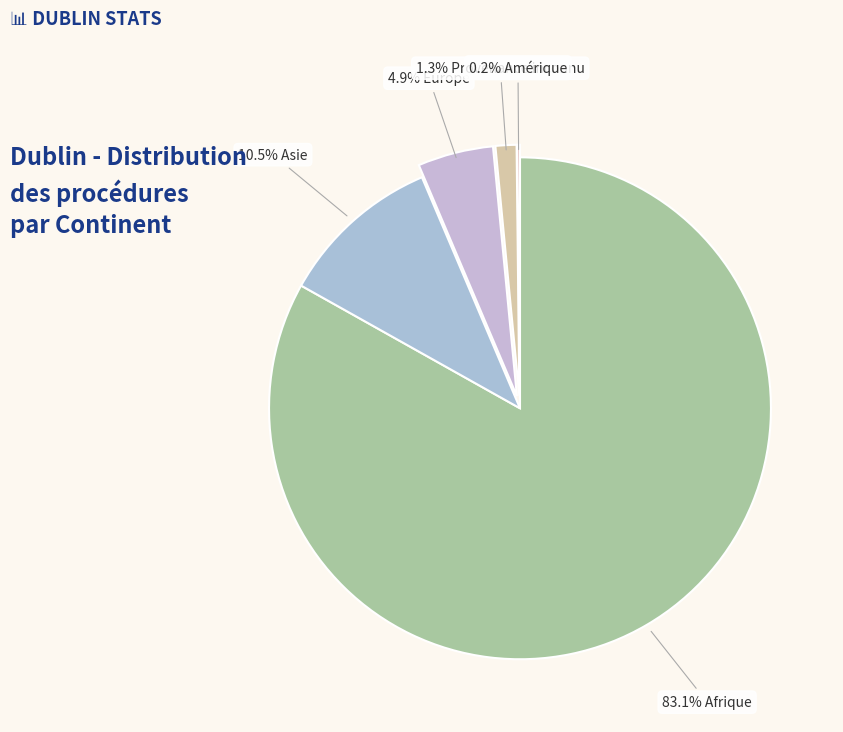

Which category accounts for the majority?

Afrique